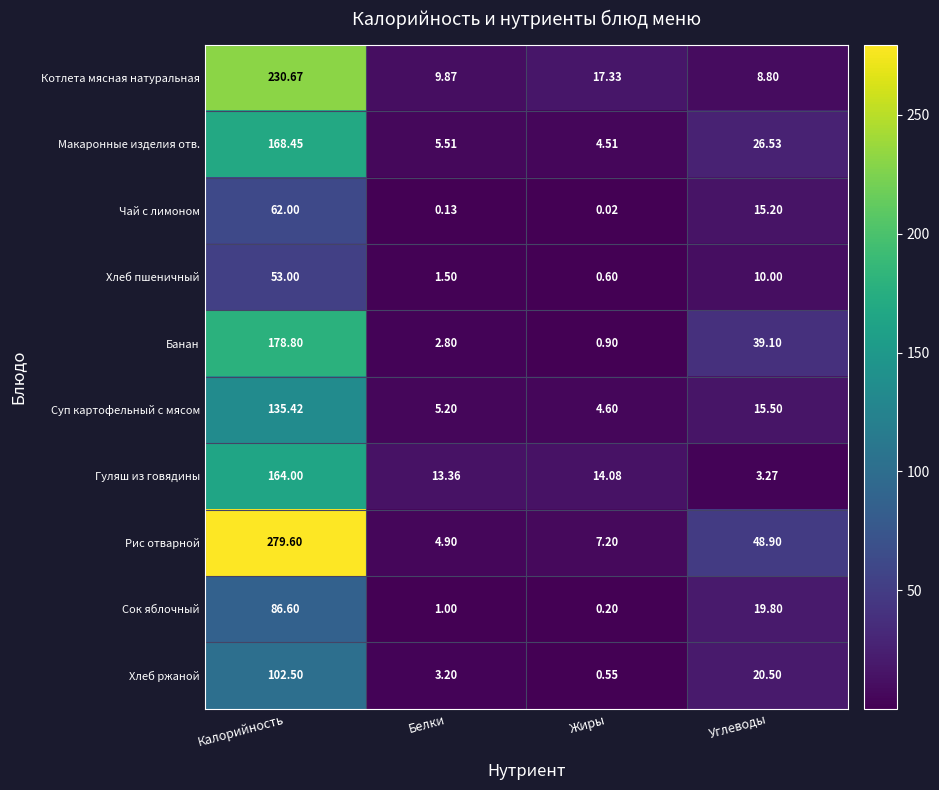

Which series has the widest spread of values?

Рис отварной